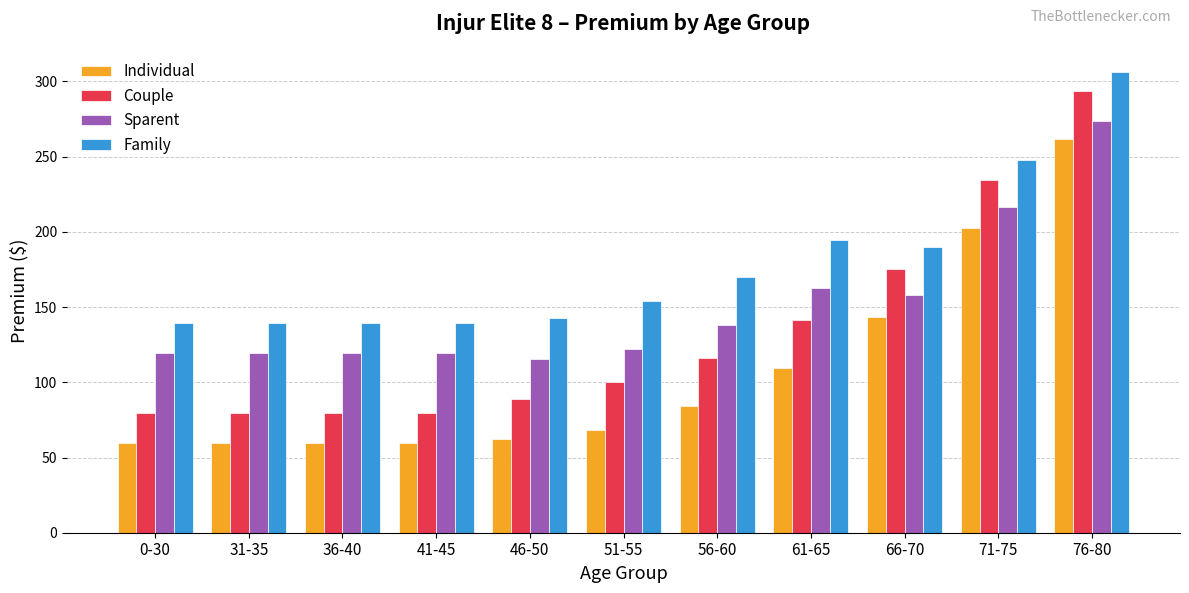

What is the value of the Individual bar at the 5th from the left?

62.0